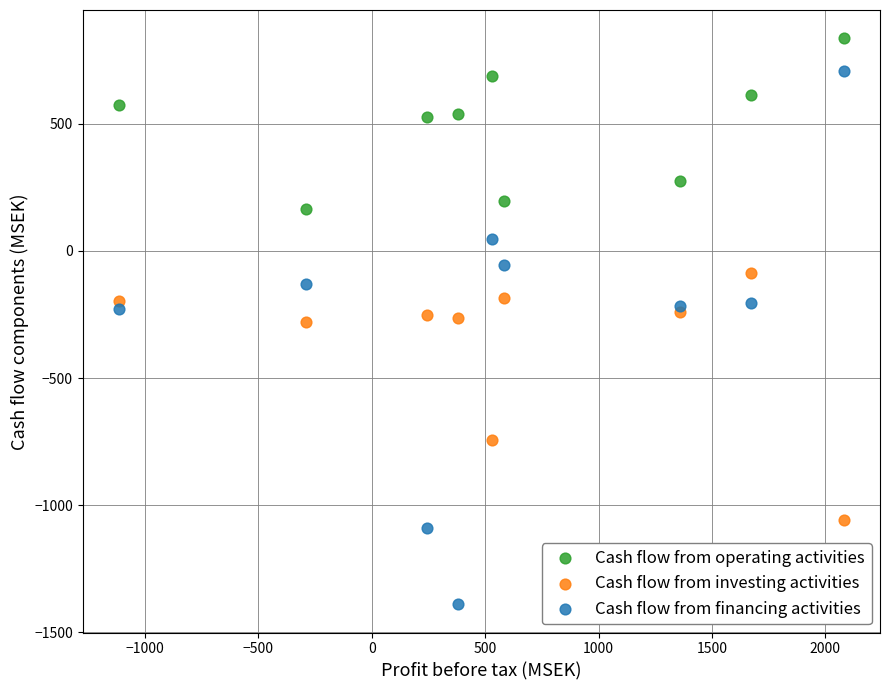

In the Cash flow from investing activities series, what Y value is closest to -573?

-742